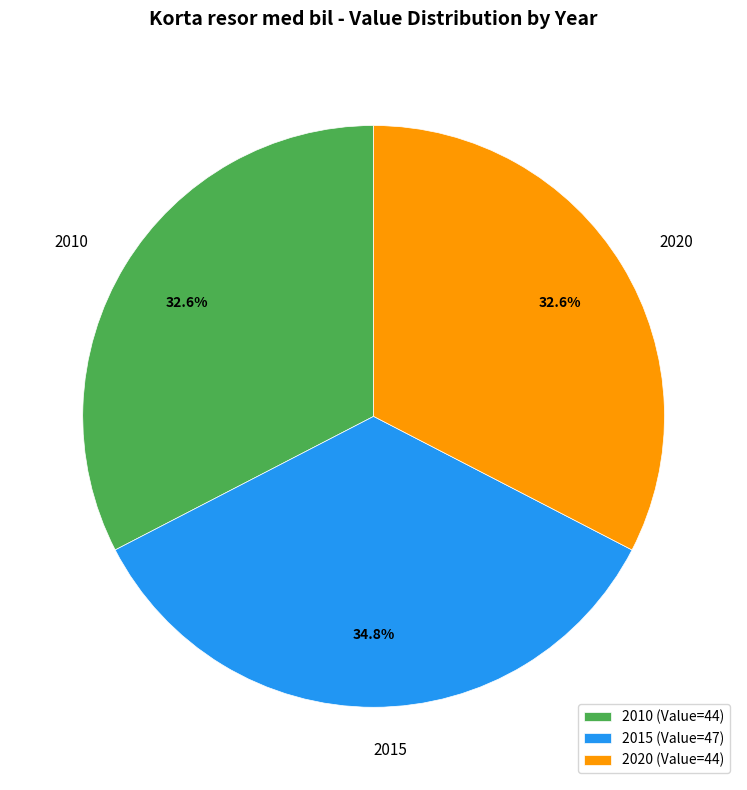

To the nearest percent, what percentage of the pie is 2020?

33%